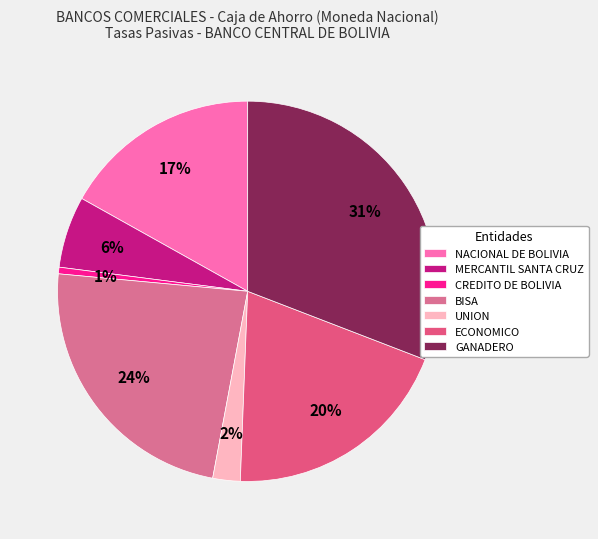

Rank the categories by value from highest to lowest.

GANADERO, BISA, ECONOMICO, NACIONAL DE BOLIVIA, MERCANTIL SANTA CRUZ, UNION, CREDITO DE BOLIVIA